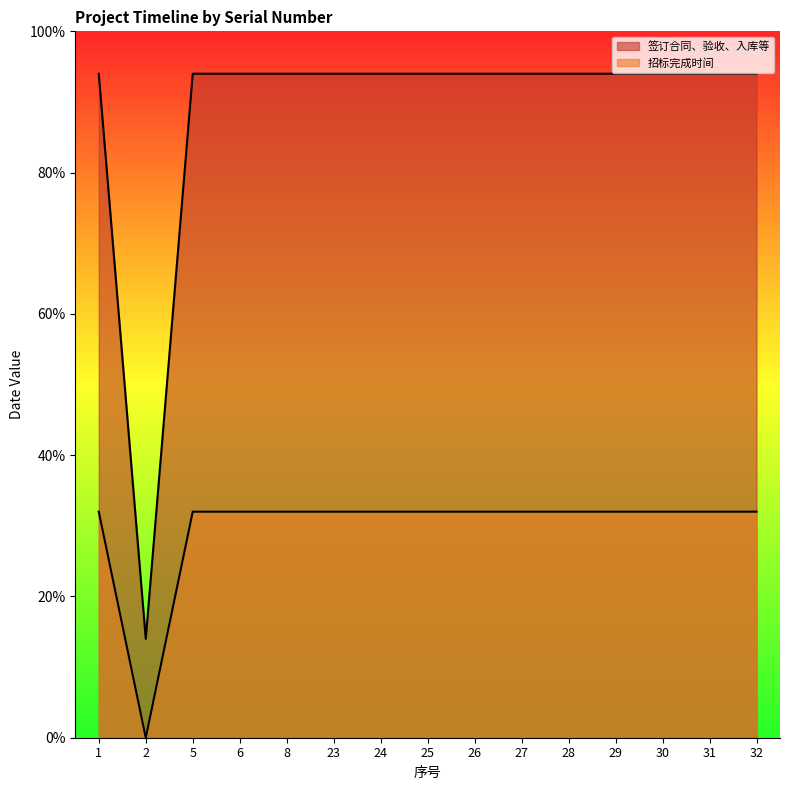

Is the value of 签订合同、验收、入库等 at 27 greater than the value of 招标完成时间 at 23?

Yes